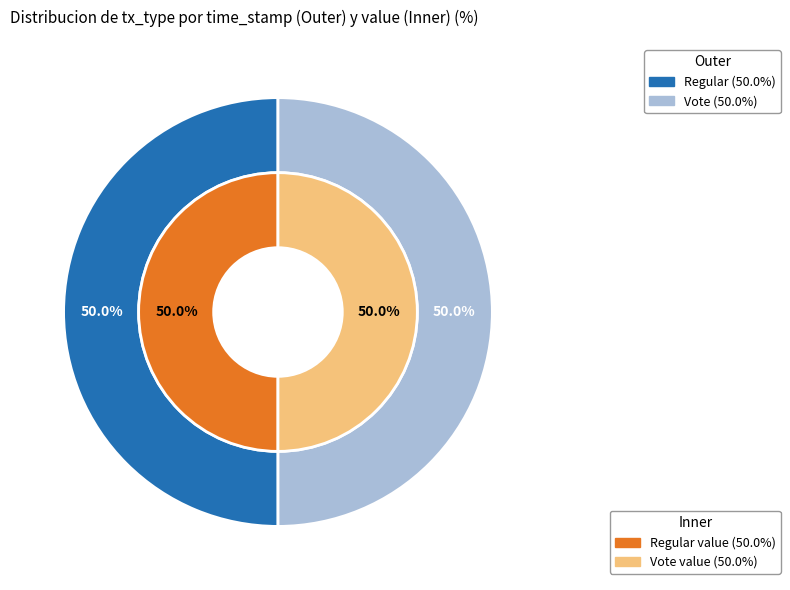

The Regular slice represents 50% of the pie. True or false?

True